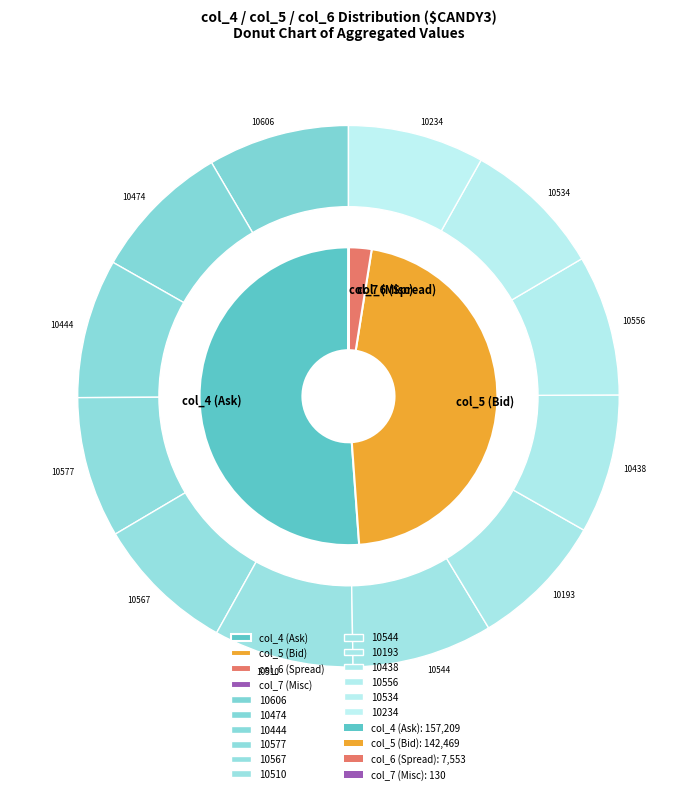

What percentage is NOT represented by 2?

92.1%